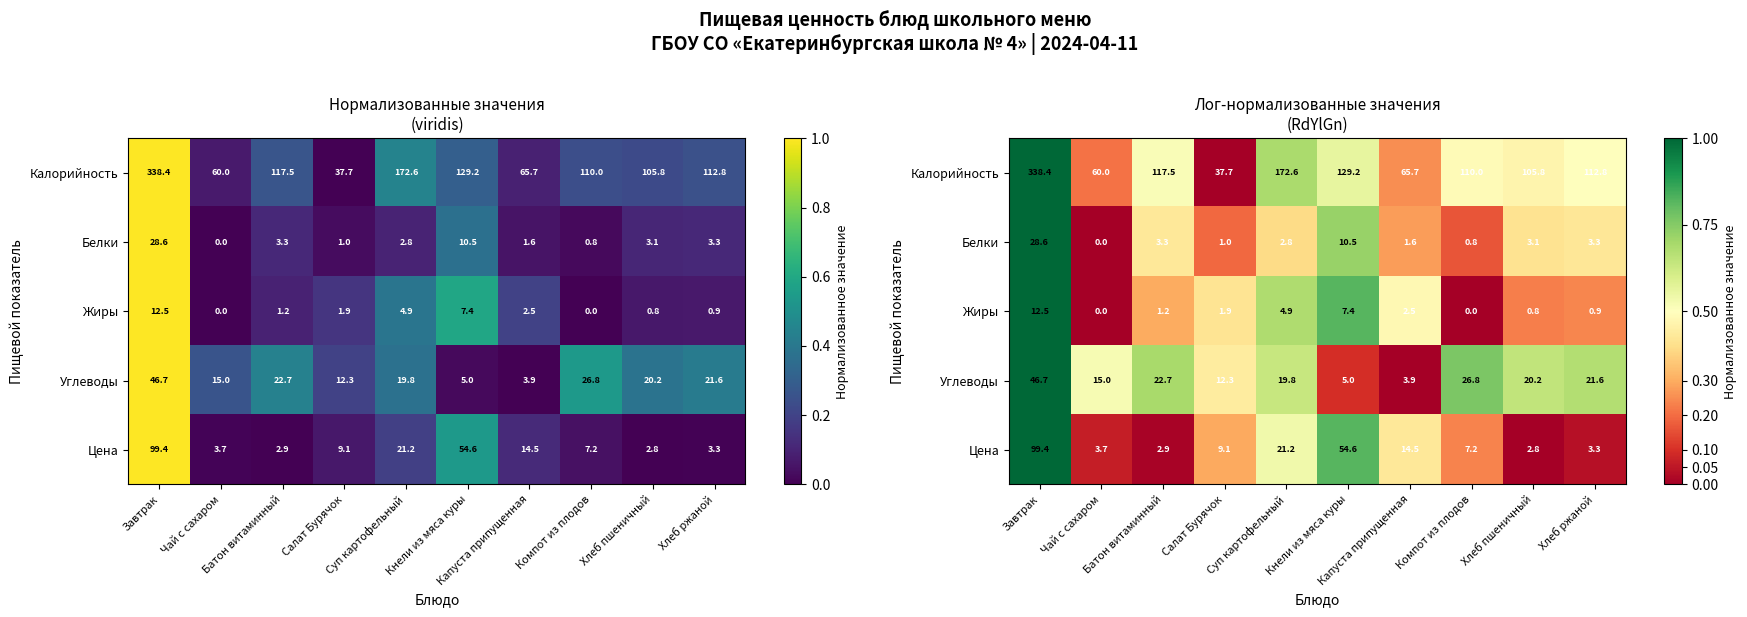

Is the value of Углеводы at Чай с сахаром greater than the value of Цена at Хлеб ржаной?

Yes